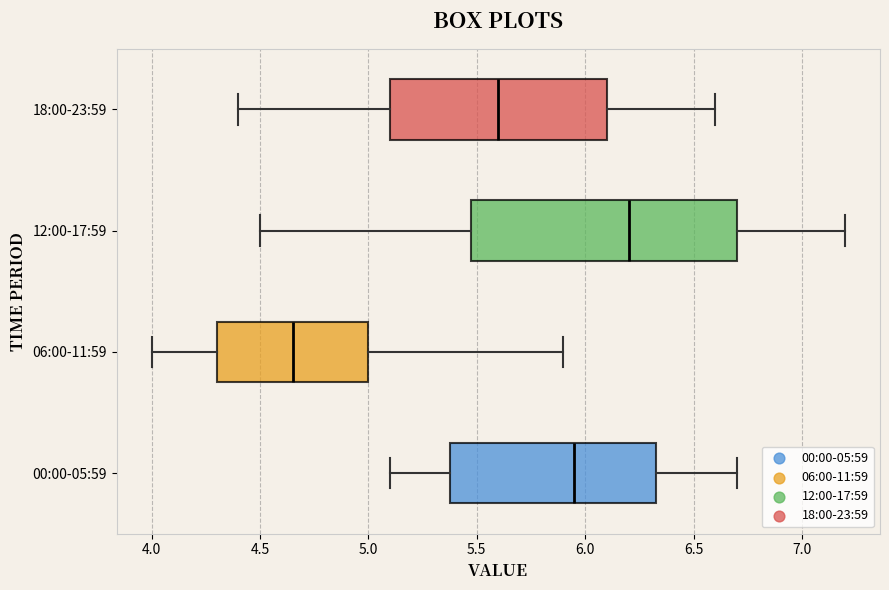

Reading bottom to top, read every box against the x-axis: the position of its median line, the range the box covers, and the ends of its whiskers. The values are not printed on the chart, so give them approximately, as read against the axis.

00:00-05:59: median 5.95, box 5.40 to 6.35, whiskers 5.10 to 6.70
06:00-11:59: median 4.65, box 4.30 to 5.00, whiskers 4.00 to 5.90
12:00-17:59: median 6.20, box 5.50 to 6.70, whiskers 4.50 to 7.20
18:00-23:59: median 5.60, box 5.10 to 6.10, whiskers 4.40 to 6.60